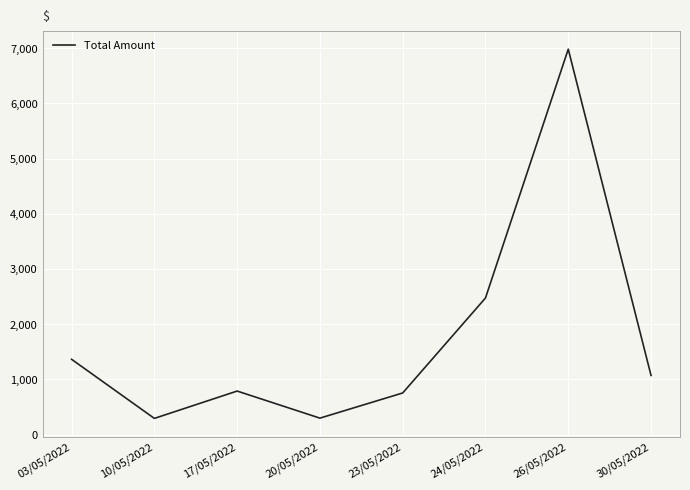

What is the greatest value displayed?

6982.5